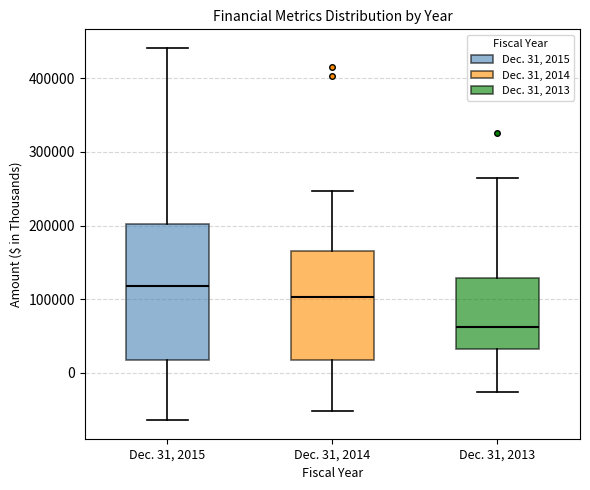

Where is the upper edge of the box for Dec. 31, 2013 on the y-axis? The values are not printed on the chart, so give them approximately, as read against the axis.

130000